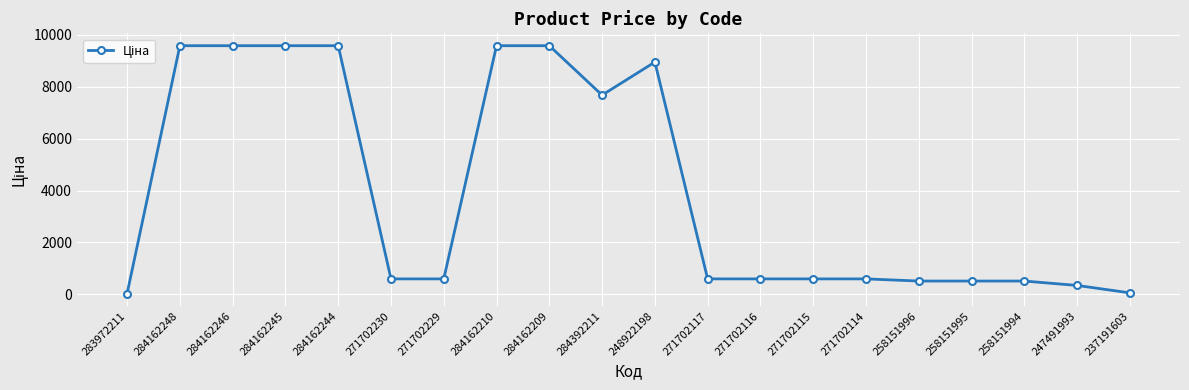

What is the average value?

3984.9